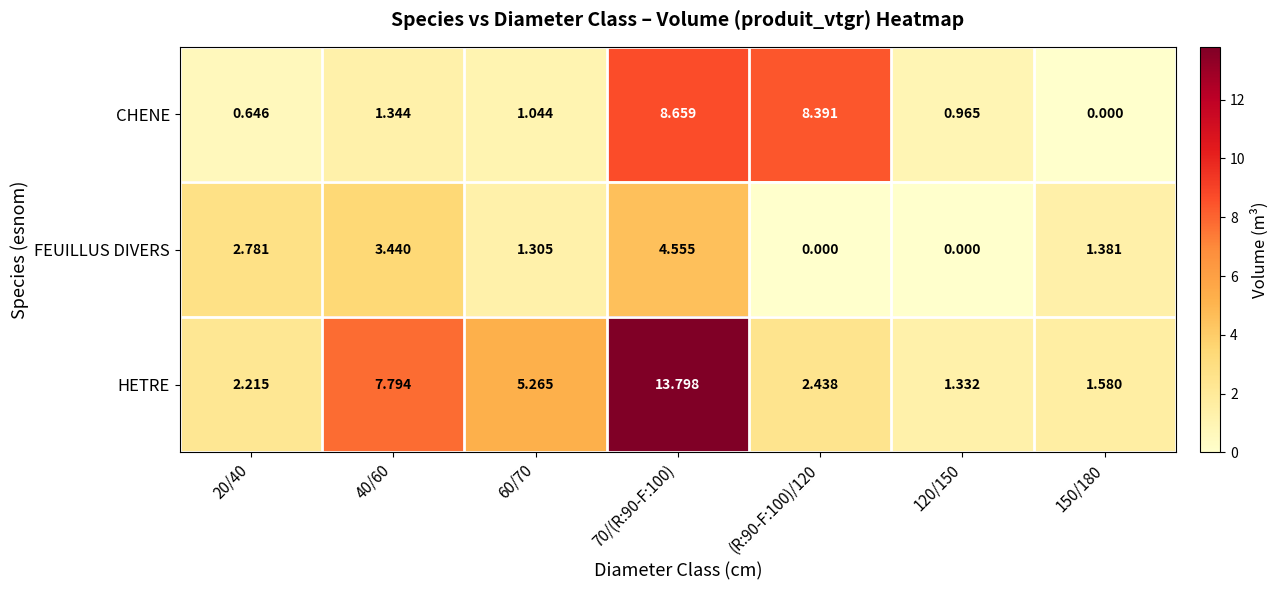

Which series has the largest total across all categories?

HETRE